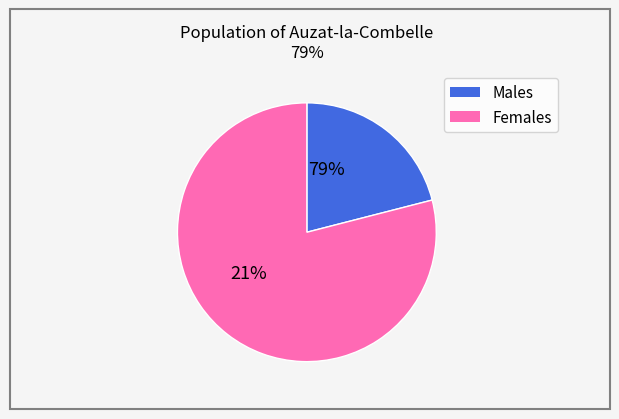

At 26, list the series in order from smallest to largest.

Females, Males